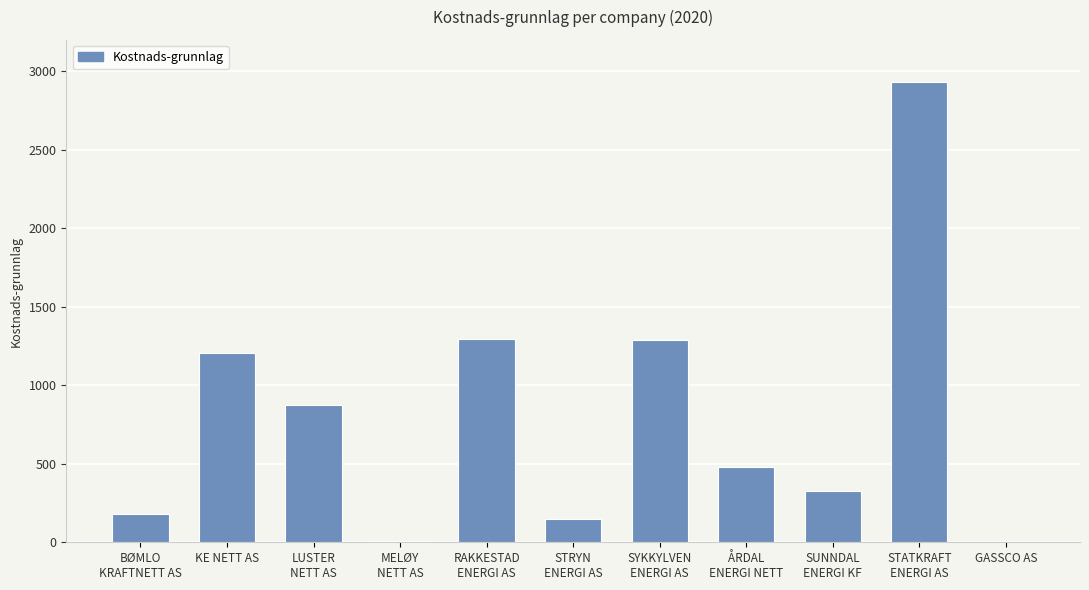

The value at GASSCO AS is 0.0. True or false?

True